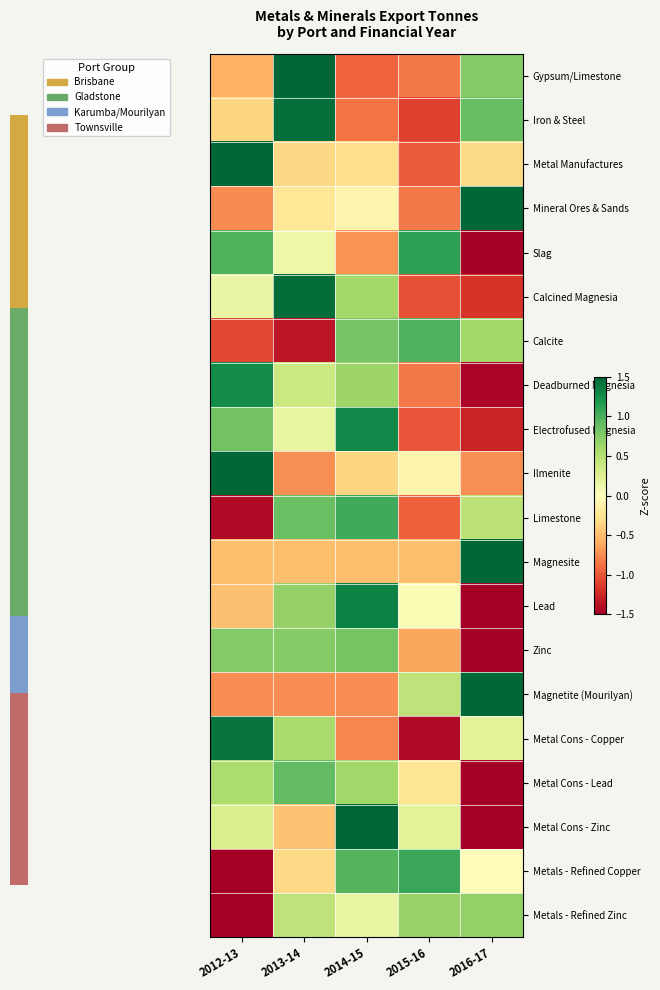

Reading left to right, what are all the values shown in this chart?

Gypsum/Limestone: 2012-13=-0.6	2013-14=1.6	2014-15=-0.9	2015-16=-0.8	2016-17=0.7
Iron & Steel: 2012-13=-0.4	2013-14=1.5	2014-15=-0.9	2015-16=-1.1	2016-17=0.9
Metal Manufactures: 2012-13=1.9	2013-14=-0.3	2014-15=-0.3	2015-16=-1.0	2016-17=-0.3
Mineral Ores & Sands: 2012-13=-0.8	2013-14=-0.2	2014-15=-0.1	2015-16=-0.8	2016-17=1.9
Slag: 2012-13=1.0	2013-14=0.1	2014-15=-0.7	2015-16=1.1	2016-17=-1.5
Calcined Magnesia: 2012-13=0.2	2013-14=1.5	2014-15=0.6	2015-16=-1.0	2016-17=-1.2
Calcite: 2012-13=-1.1	2013-14=-1.3	2014-15=0.8	2015-16=1.0	2016-17=0.6
Deadburned Magnesia: 2012-13=1.3	2013-14=0.4	2014-15=0.6	2015-16=-0.8	2016-17=-1.5
Electrofused Magnesia: 2012-13=0.8	2013-14=0.2	2014-15=1.3	2015-16=-1.0	2016-17=-1.3
Ilmenite: 2012-13=1.9	2013-14=-0.7	2014-15=-0.4	2015-16=-0.1	2016-17=-0.7
Limestone: 2012-13=-1.4	2013-14=0.9	2014-15=1.0	2015-16=-1.0	2016-17=0.5
Magnesite: 2012-13=-0.5	2013-14=-0.5	2014-15=-0.5	2015-16=-0.5	2016-17=2.0
Lead: 2012-13=-0.5	2013-14=0.7	2014-15=1.3	2015-16=0.0	2016-17=-1.6
Zinc: 2012-13=0.8	2013-14=0.7	2014-15=0.8	2015-16=-0.6	2016-17=-1.7
Magnetite (Mourilyan): 2012-13=-0.7	2013-14=-0.7	2014-15=-0.7	2015-16=0.5	2016-17=1.8
Metal Cons - Copper: 2012-13=1.4	2013-14=0.6	2014-15=-0.8	2015-16=-1.4	2016-17=0.2
Metal Cons - Lead: 2012-13=0.6	2013-14=0.9	2014-15=0.6	2015-16=-0.2	2016-17=-1.8
Metal Cons - Zinc: 2012-13=0.3	2013-14=-0.5	2014-15=1.5	2015-16=0.2	2016-17=-1.5
Metals - Refined Copper: 2012-13=-1.7	2013-14=-0.3	2014-15=1.0	2015-16=1.1	2016-17=-0.0
Metals - Refined Zinc: 2012-13=-2.0	2013-14=0.4	2014-15=0.2	2015-16=0.7	2016-17=0.7